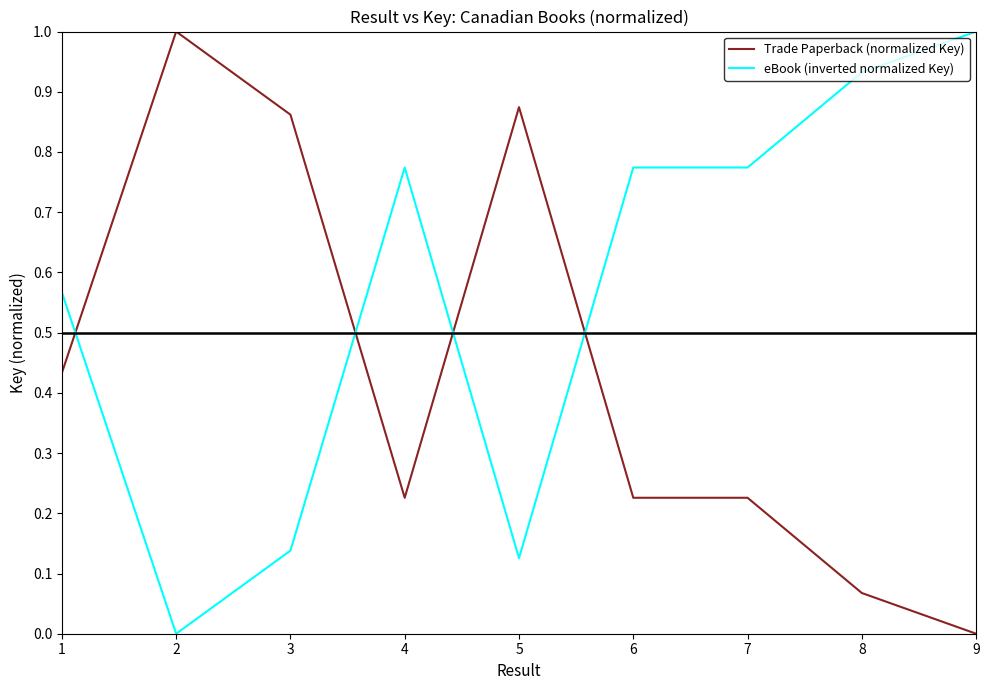

At which category does eBook (inverted normalized Key) reach its first local valley?

2